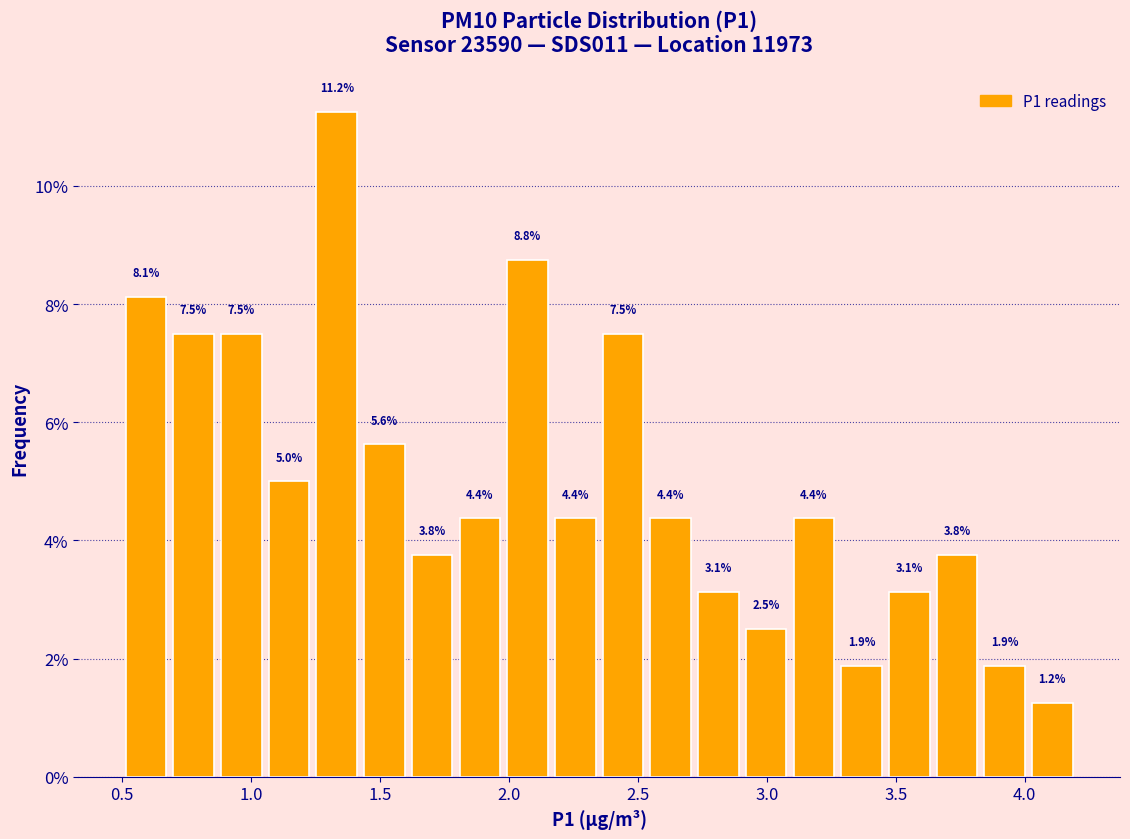

Read against the x-axis, roughly where is the centre of the tallest bar?

1.35